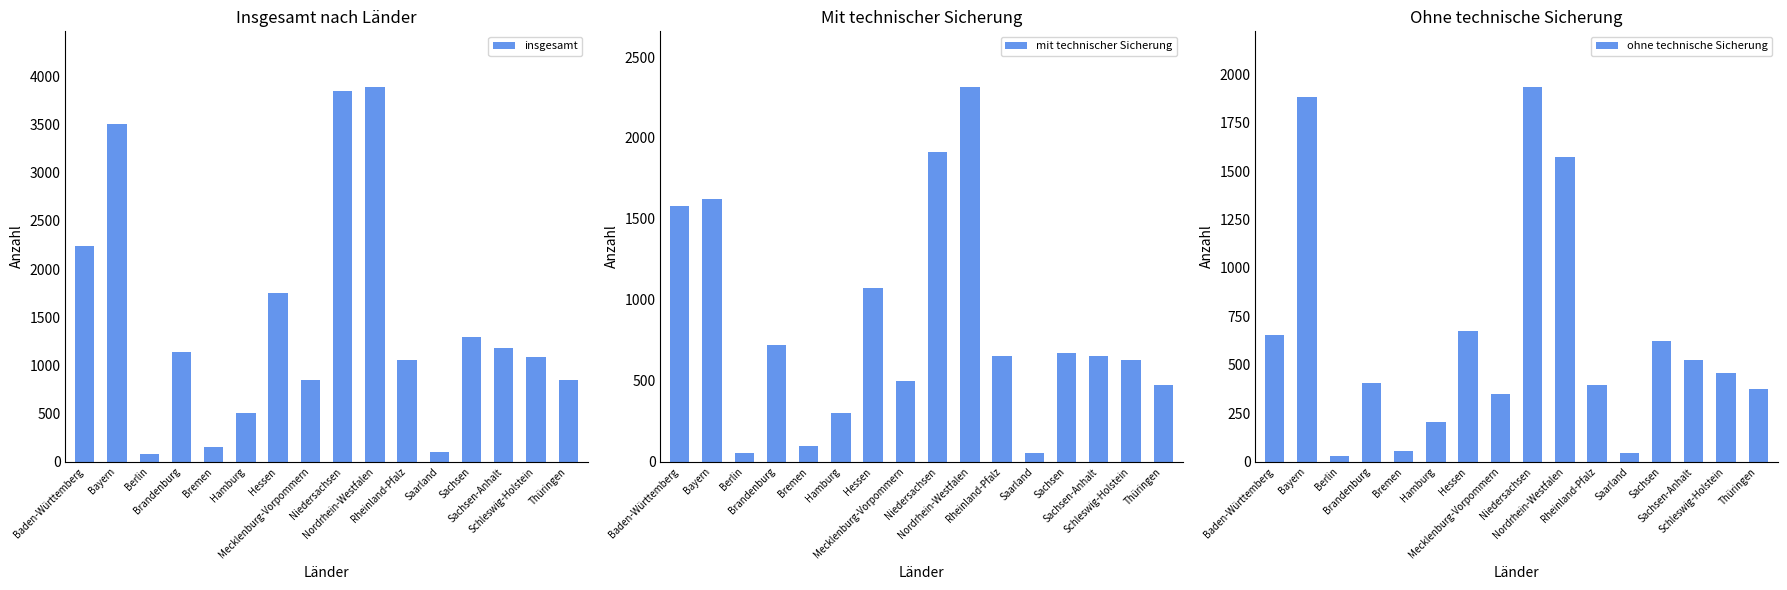

True or false: ohne technische Sicherung has a value of 1076.3 at Nordrhein-Westfalen.

False